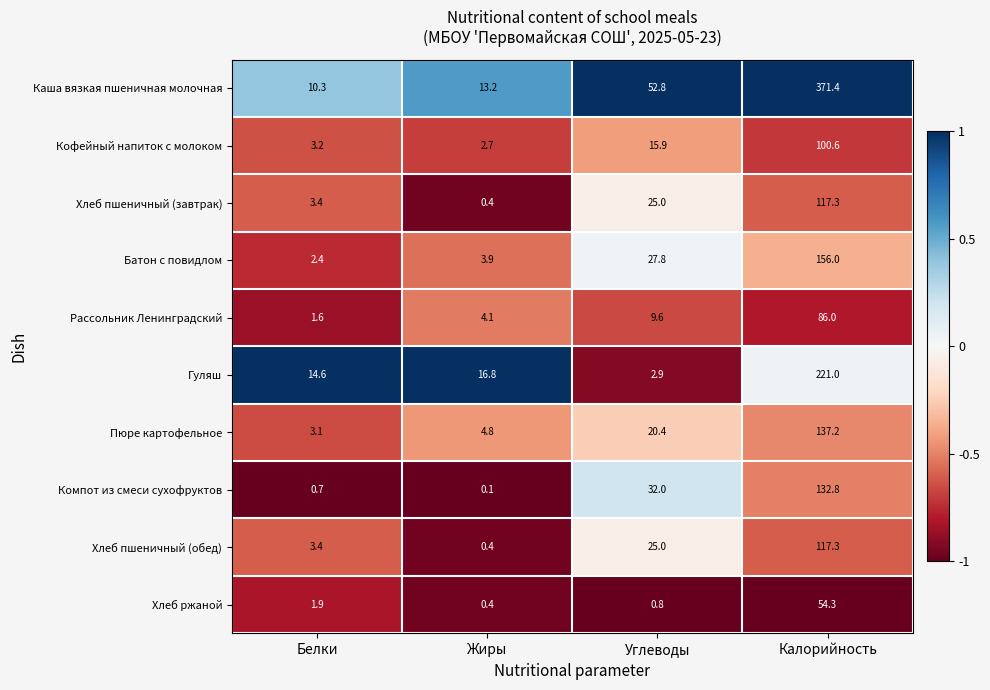

What is the maximum value shown in the chart?

371.4